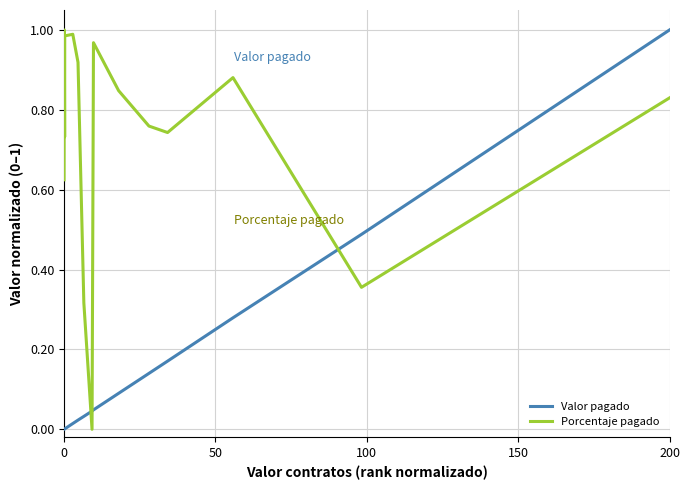

Which series ends up on top after the final intersection of Valor pagado and Porcentaje pagado?

Valor pagado